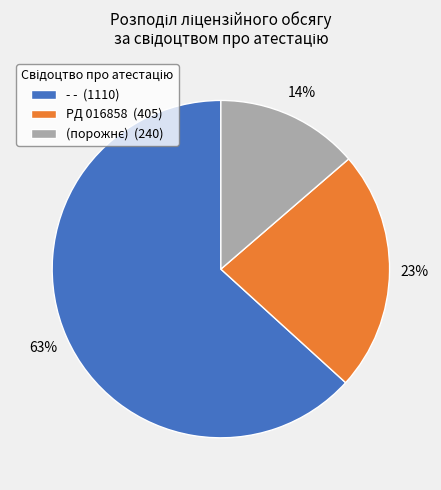

True or false: - - (1110) accounts for 53% of the total.

False